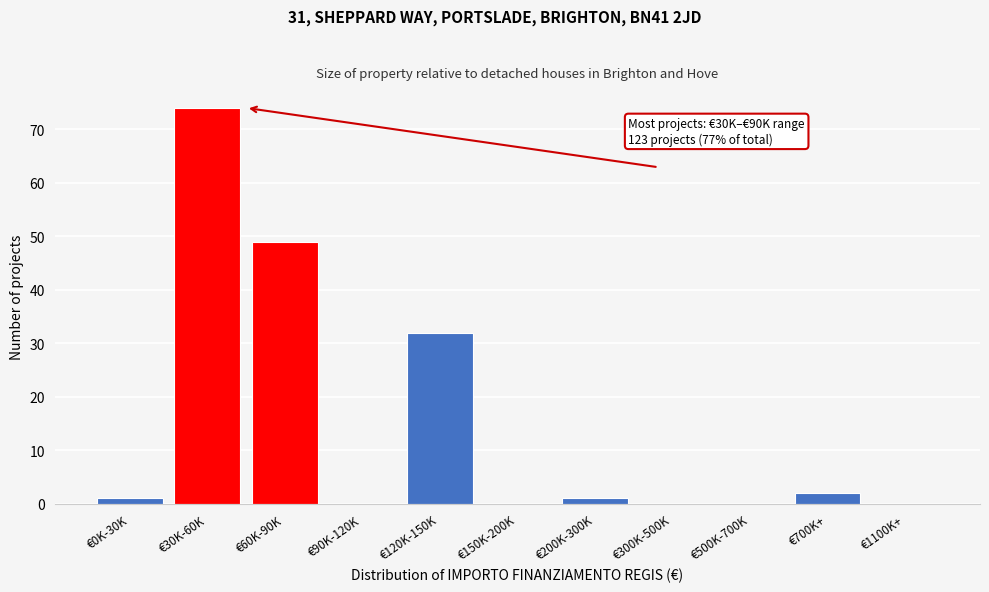

Reading left to right, extract all data points from this chart.

€0K-30K=1	€30K-60K=74	€60K-90K=49	€90K-120K=0	€120K-150K=32	€150K-200K=0	€200K-300K=1	€300K-500K=0	€500K-700K=0	€700K+=2	€1100K+=0